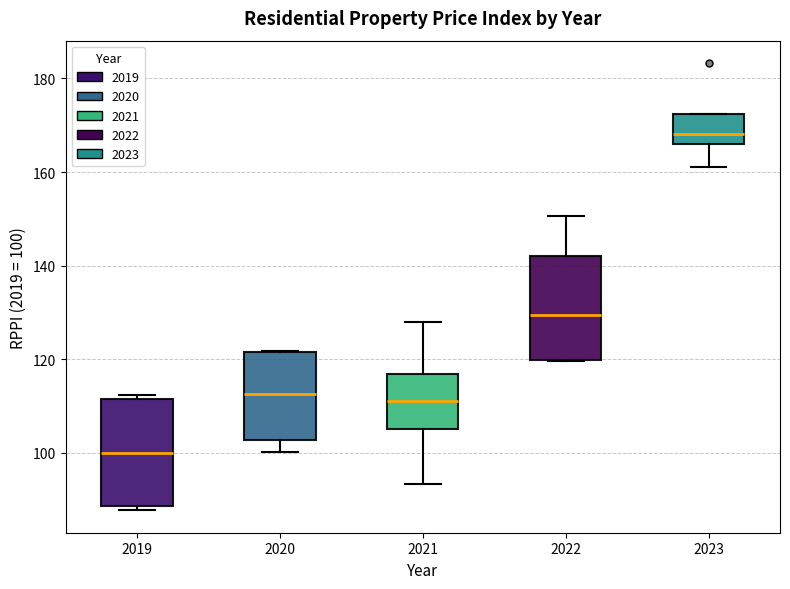

Where does the median line of the box at x = 2022 sit on the y-axis? The values are not printed on the chart, so give them approximately, as read against the axis.

130